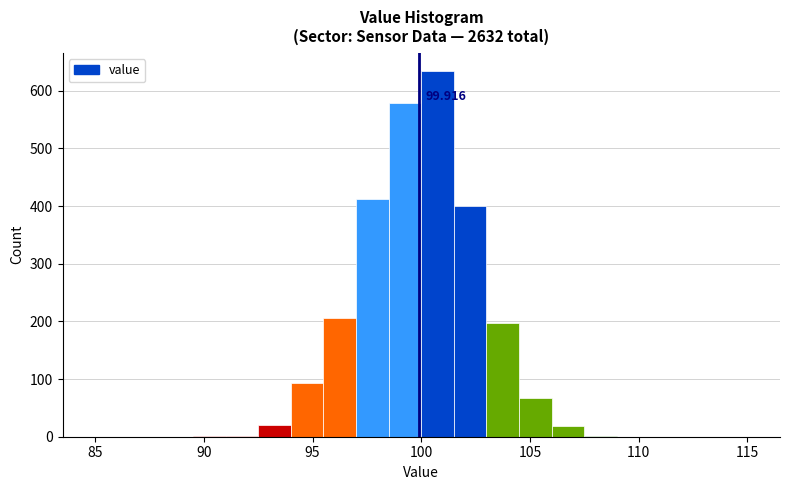

Around what value on the x-axis is the tallest bar? Give the approximate position of its centre, as read against the axis.

101.0